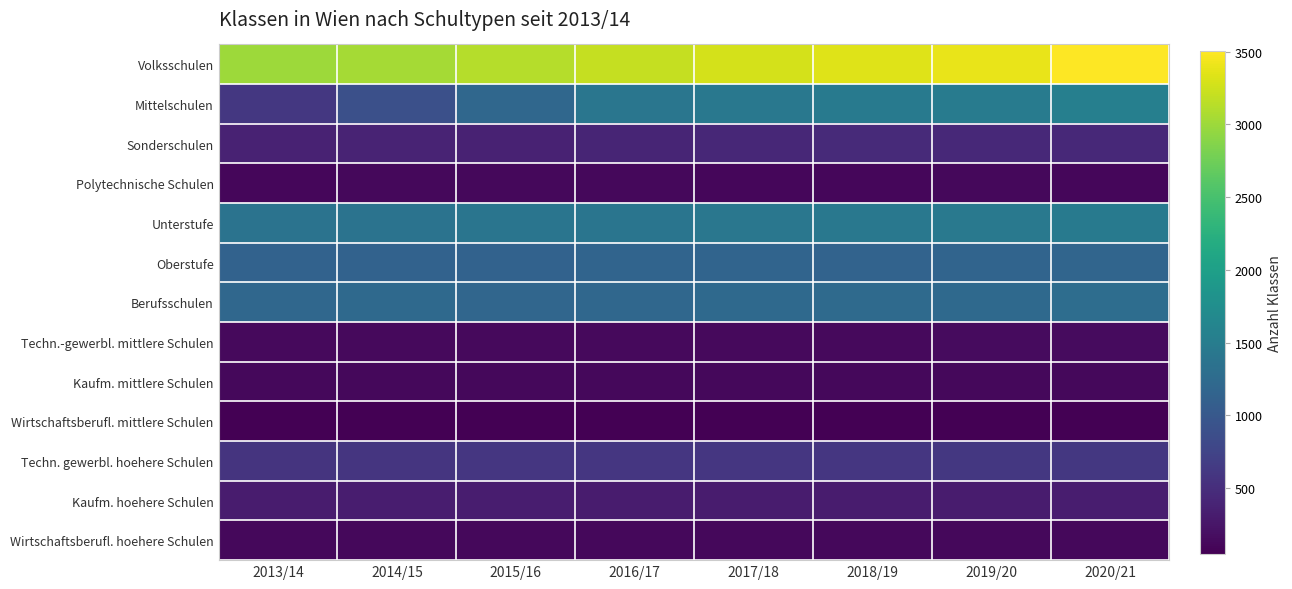

What is the smallest value displayed?

48